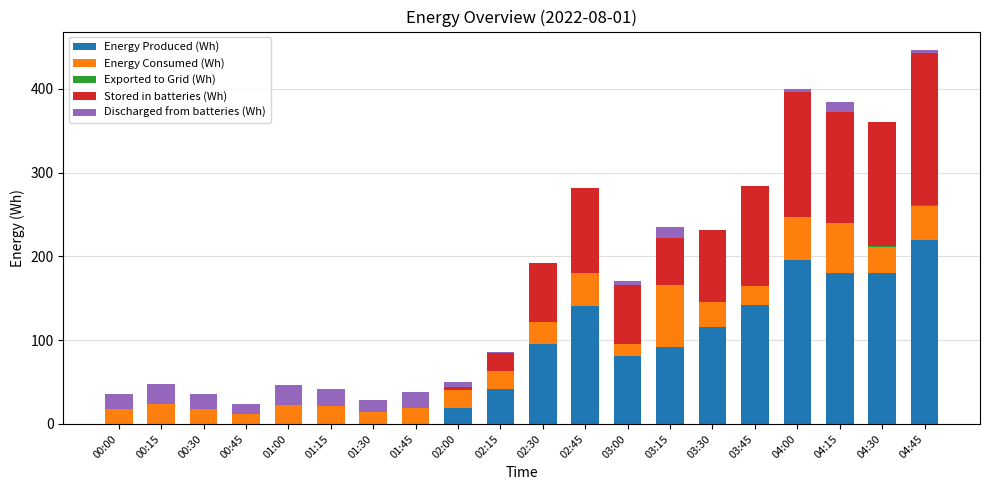

True or false: Energy Produced (Wh) has a value of 92 at 03:15.

True